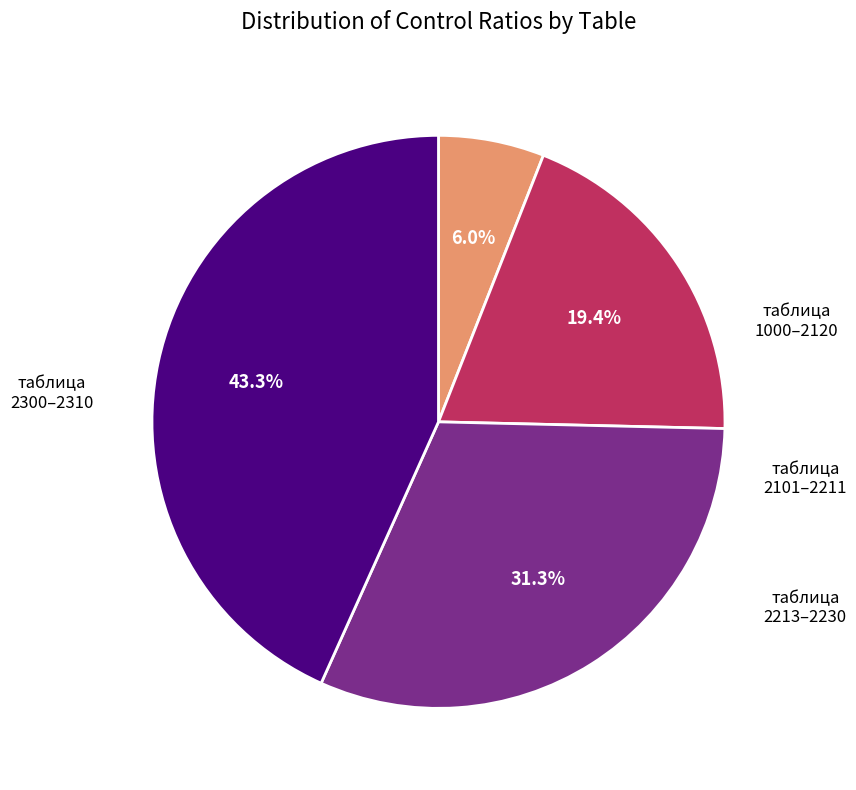

Which slice is the smallest?

таблица 1000